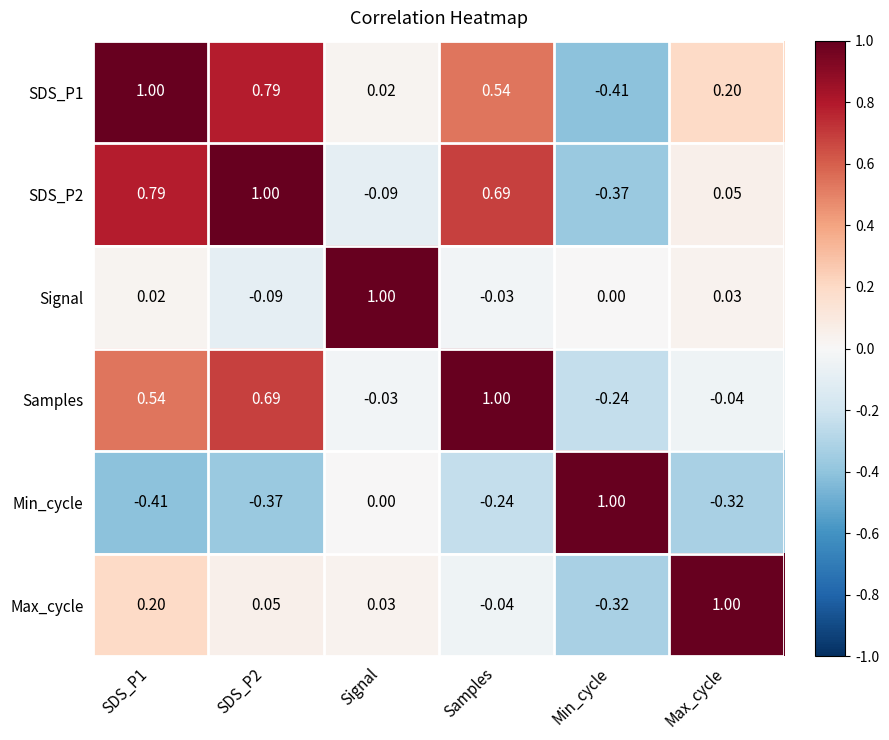

How many values in SDS_P1 are below zero?

1